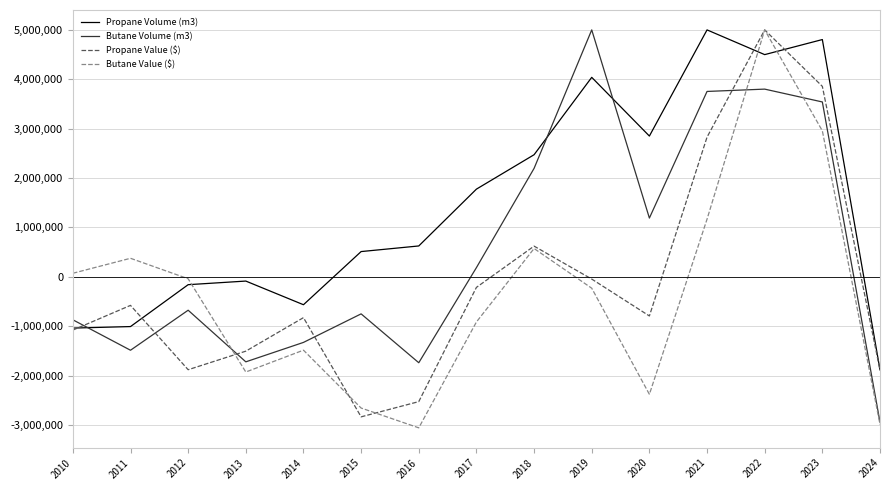

The value of Butane Volume (m3) at 2020 is 1189900.3. True or false?

True